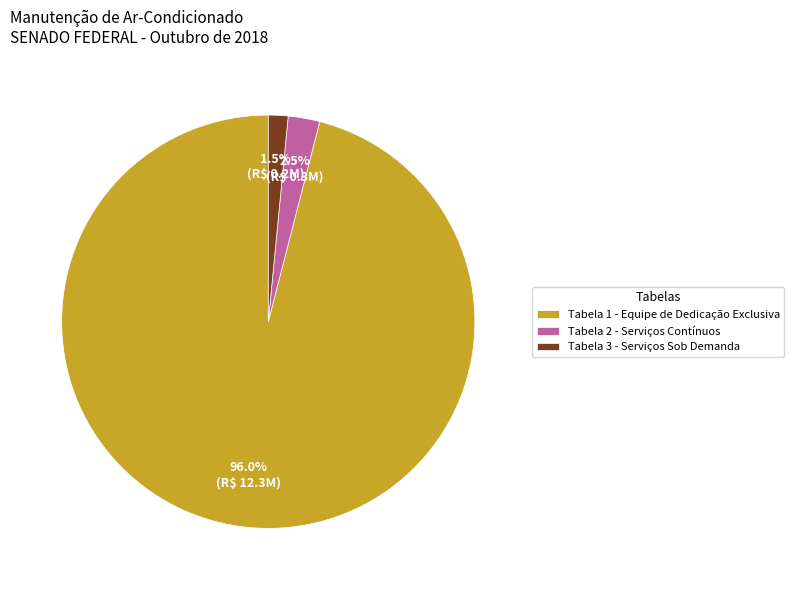

What percentage is the Tabela 1 - Equipe de Dedicação Exclusiva slice, to the nearest percent?

96%